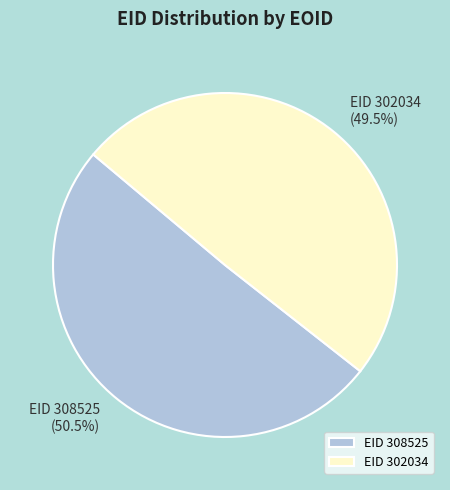

Which category has the smallest portion of the pie?

EID 302034